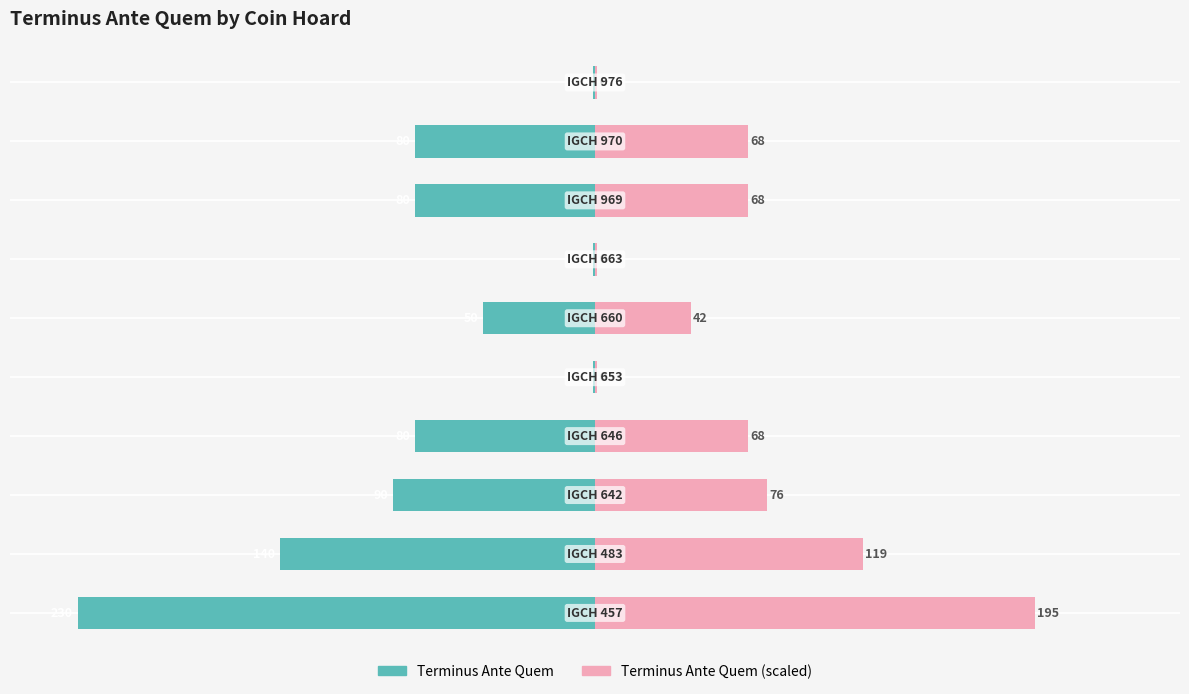

How many data points in Terminus Ante Quem (mirrored) are less than 68?

4